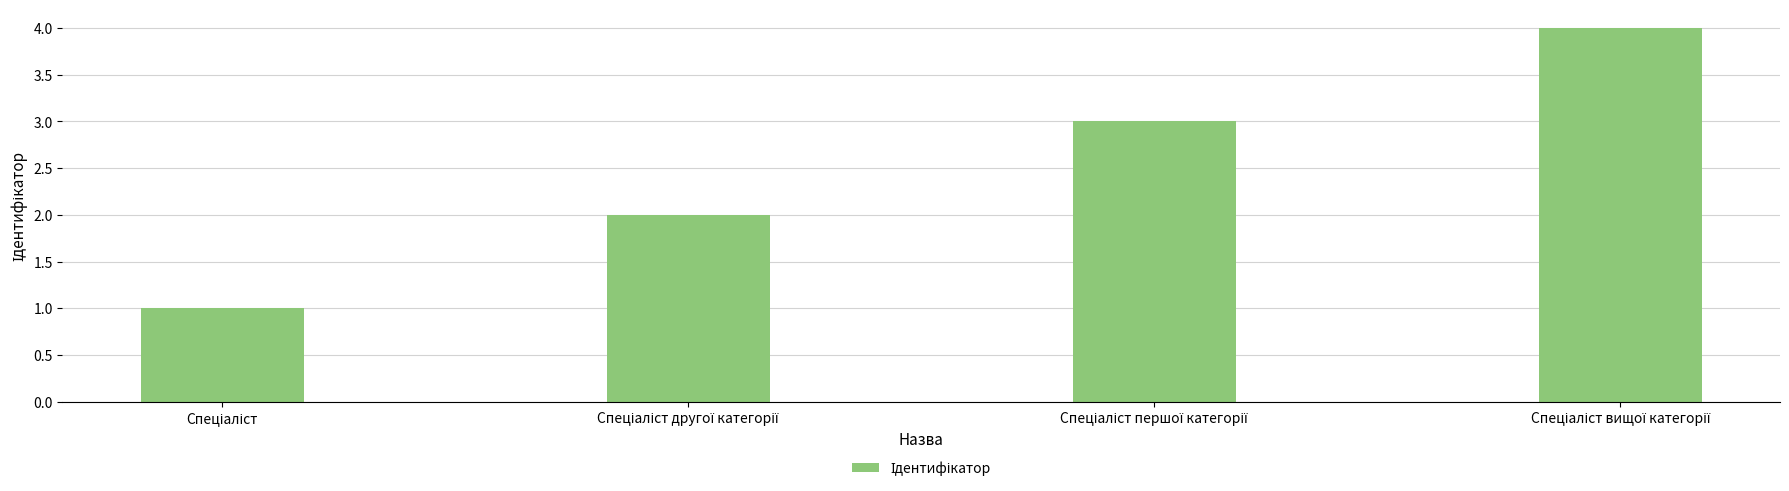

What is the difference between the maximum and minimum values?

3